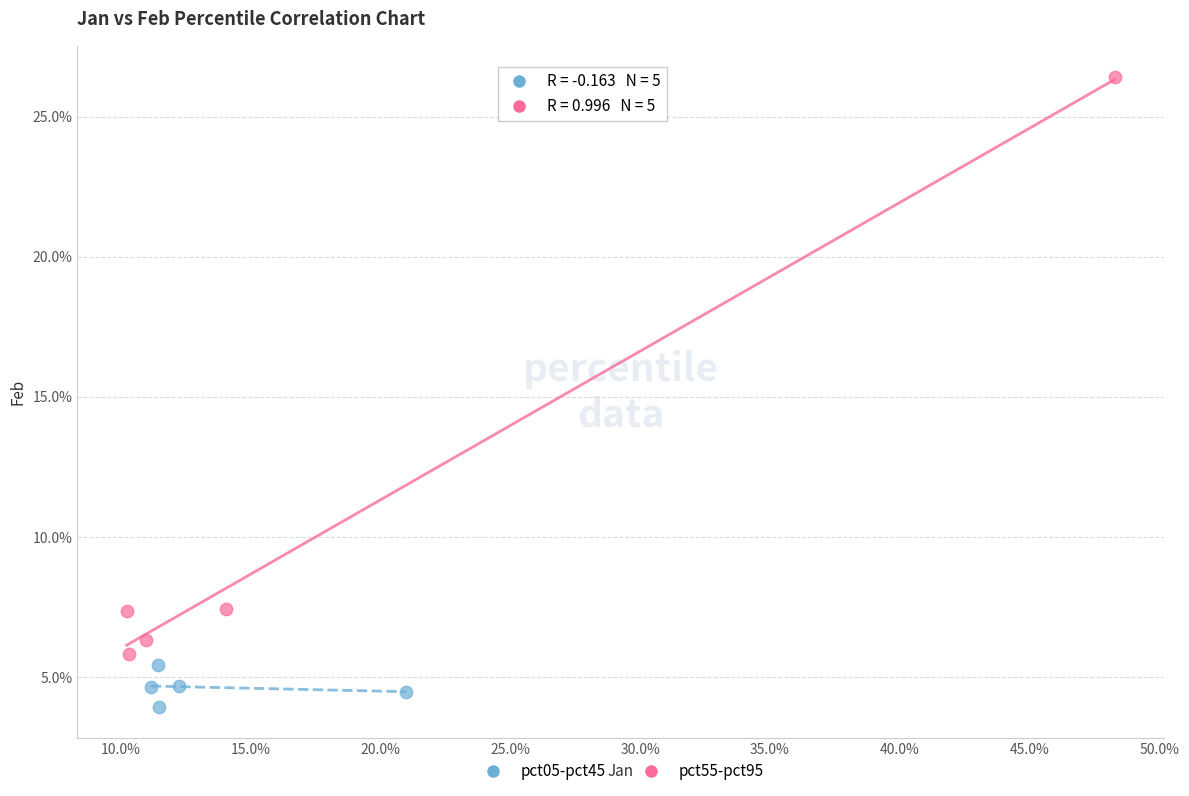

Which series contains the lowest Y value?

pct05-pct45